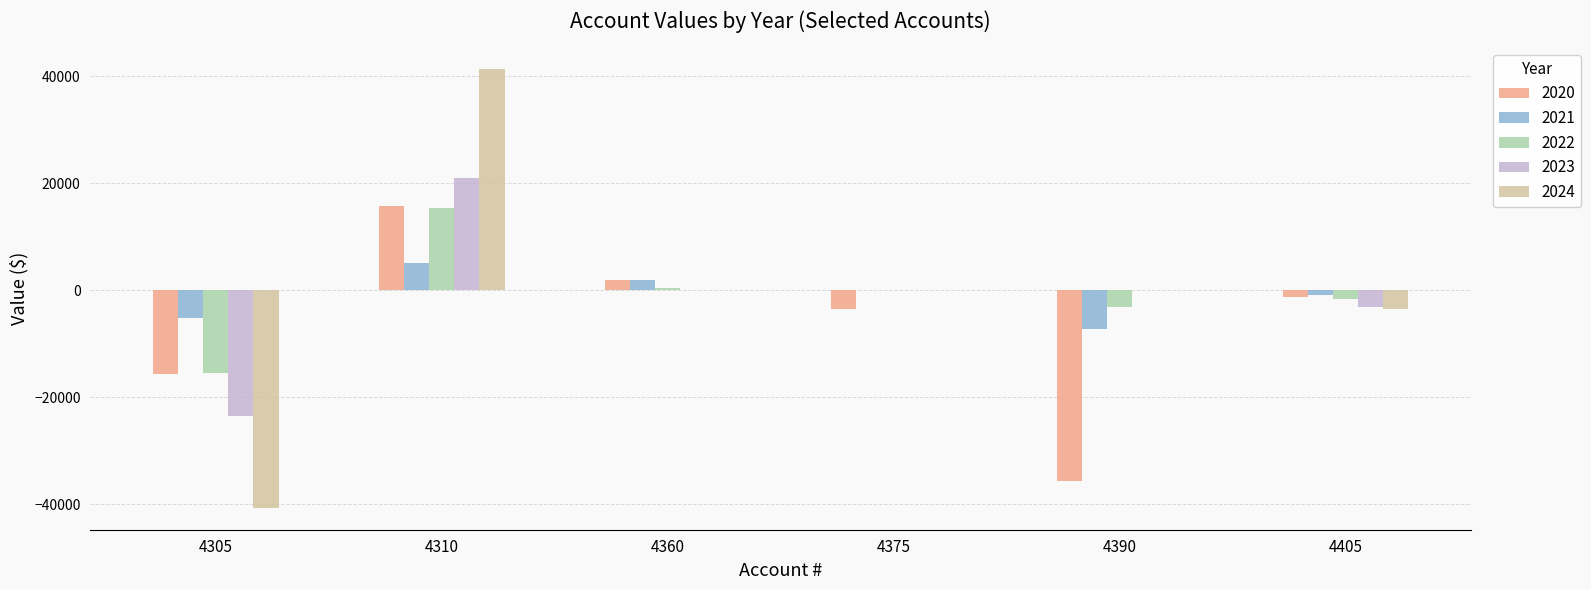

What is the sum of all 2023 values?

-5575.2